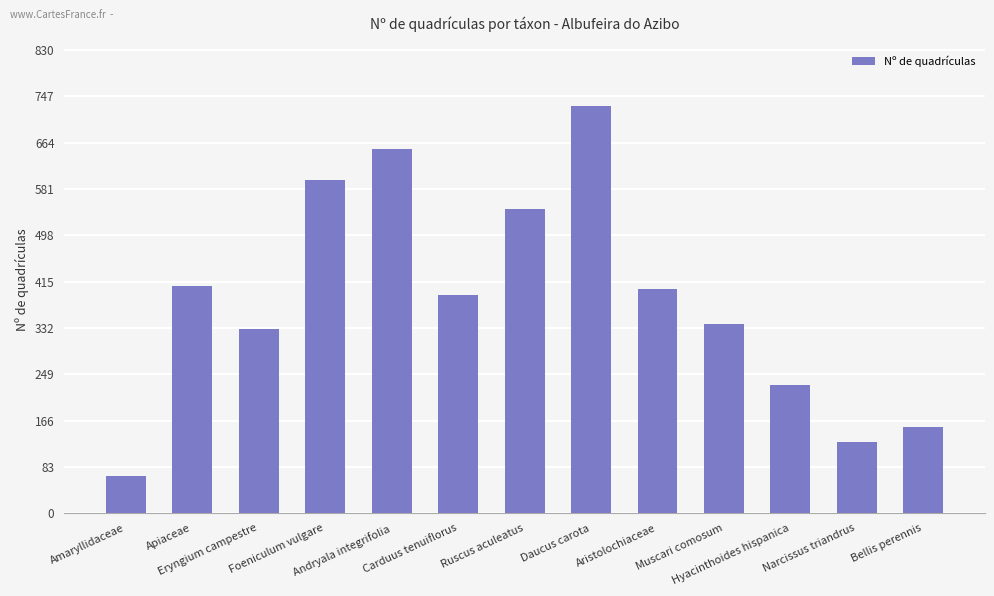

Which category has the lowest value across all series?

Amaryllidaceae